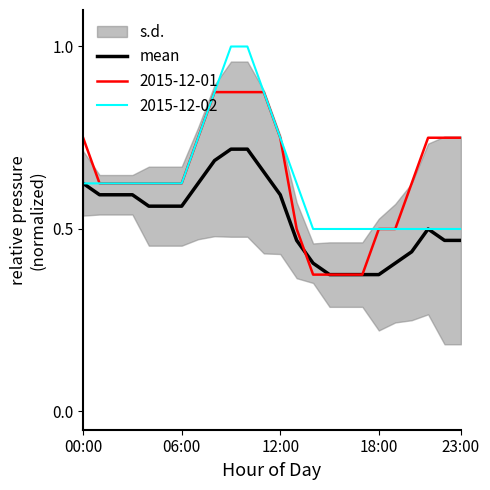

What is the difference between the maximum and minimum values?

0.3